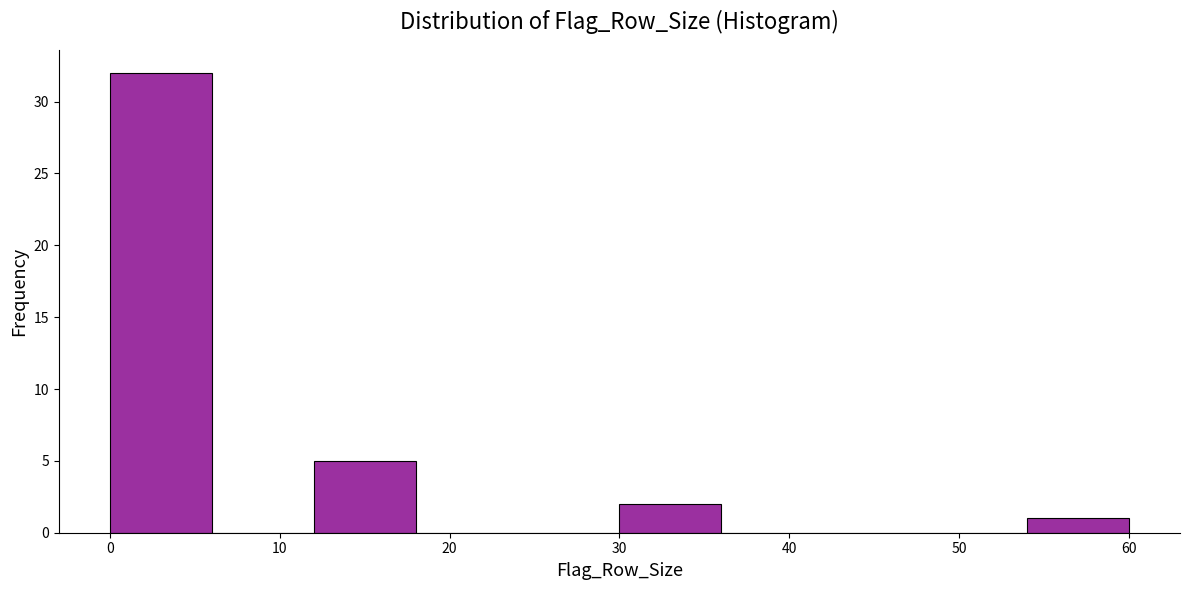

Reading left to right, transcribe this chart: for each bar, give the range it covers on the x-axis and its height. The values are not printed on the chart, so give them approximately, as read against the axis.

0 to 6: 32
6 to 12: 0
12 to 18: 5
18 to 24: 0
24 to 30: 0
30 to 36: 2
36 to 42: 0
42 to 48: 0
48 to 54: 0
54 to 60: 1